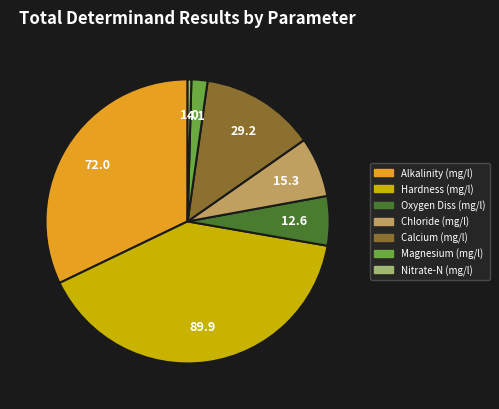

Which has a higher value, Magnesium (mg/l) or Chloride (mg/l)?

Chloride (mg/l)